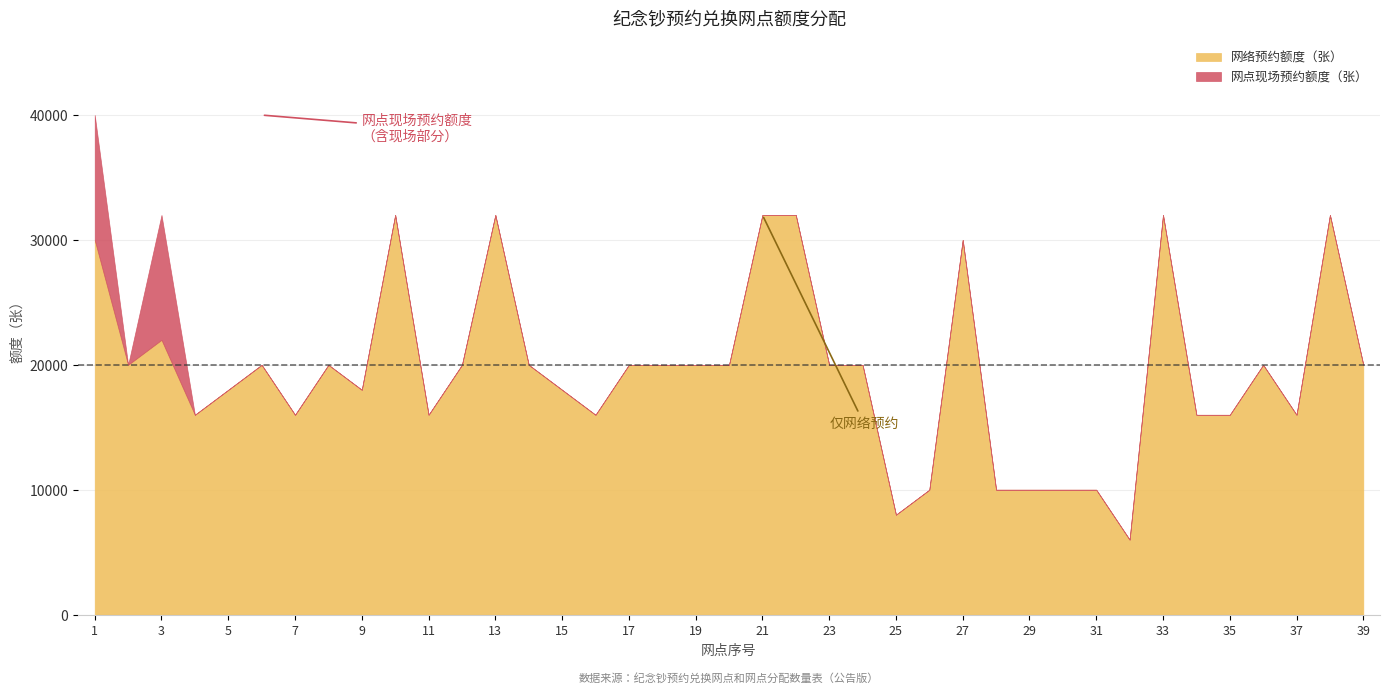

True or false: 网络预约额度（张） has a value of 22908 at 7.

False